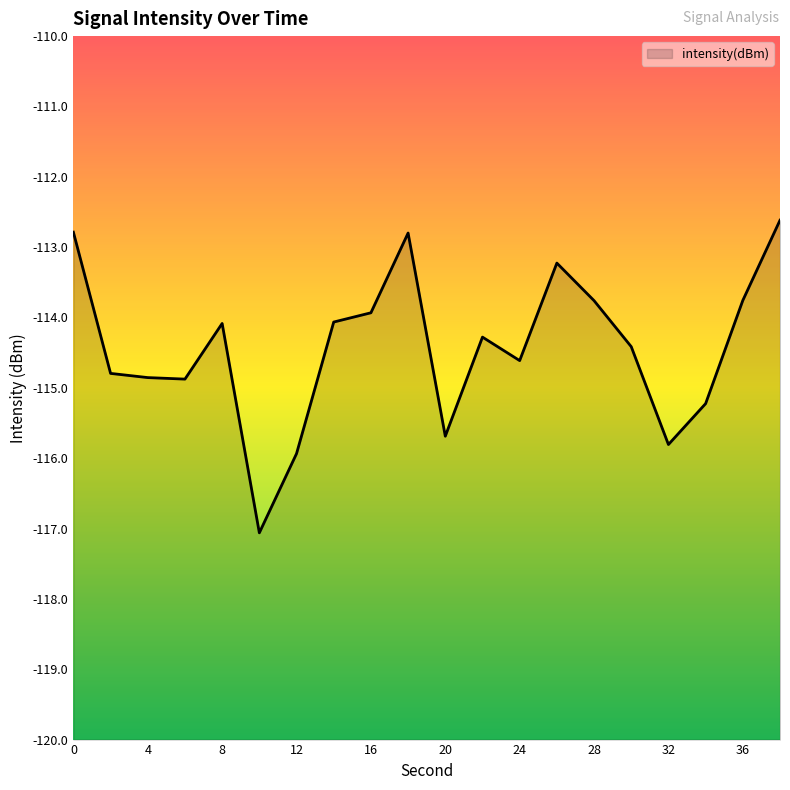

Rank the categories by value from highest to lowest.

38, 0, 18, 26, 36, 28, 16, 14, 8, 22, 30, 24, 2, 4, 6, 34, 20, 32, 12, 10